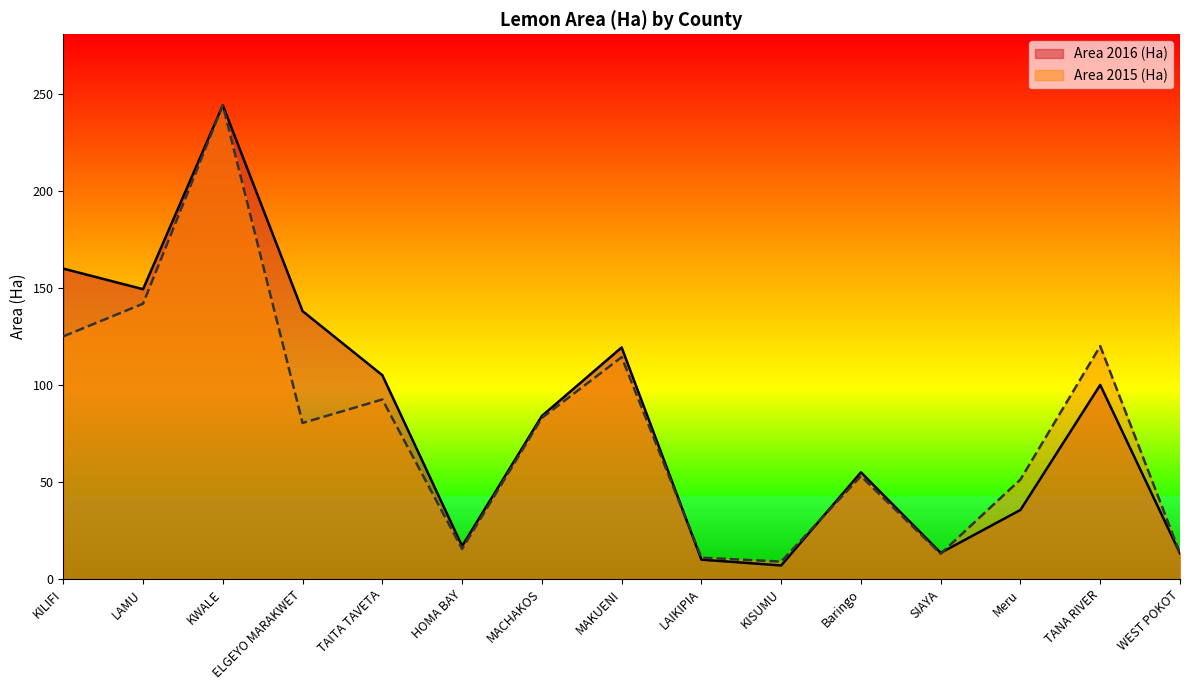

Rank the series at TAITA TAVETA from highest to lowest value.

Area 2016 (Ha), Area 2015 (Ha)